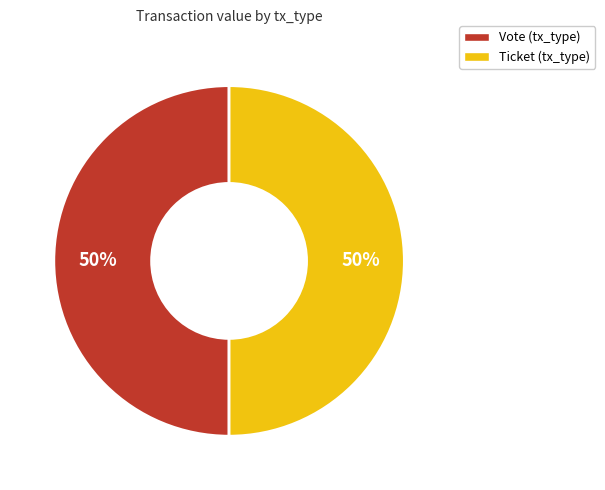

How many segments does this pie chart have?

2